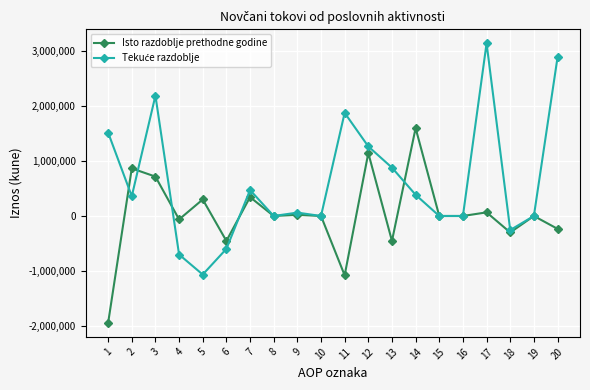

True or false: Isto razdoblje prethodne godine has more than 0 interior local peaks.

True